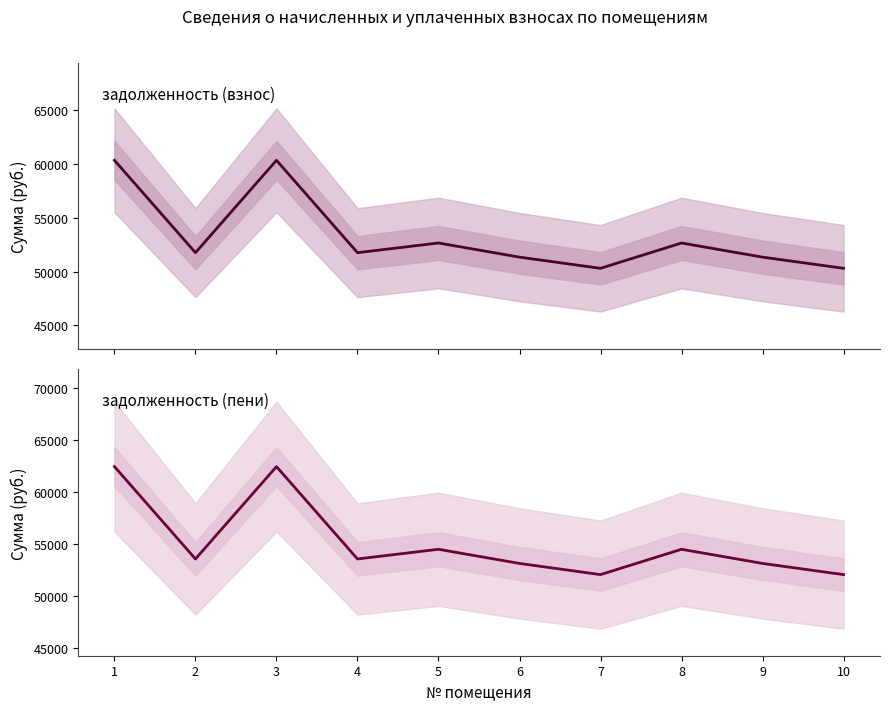

At which category is the sum across all series the highest?

1